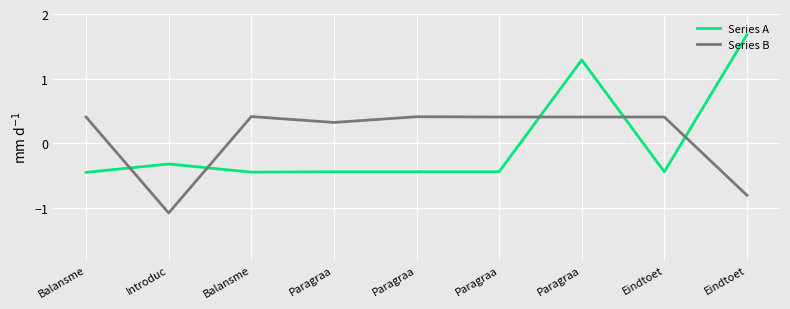

What is the difference between the second highest and minimum values in the Series A series?

1.7